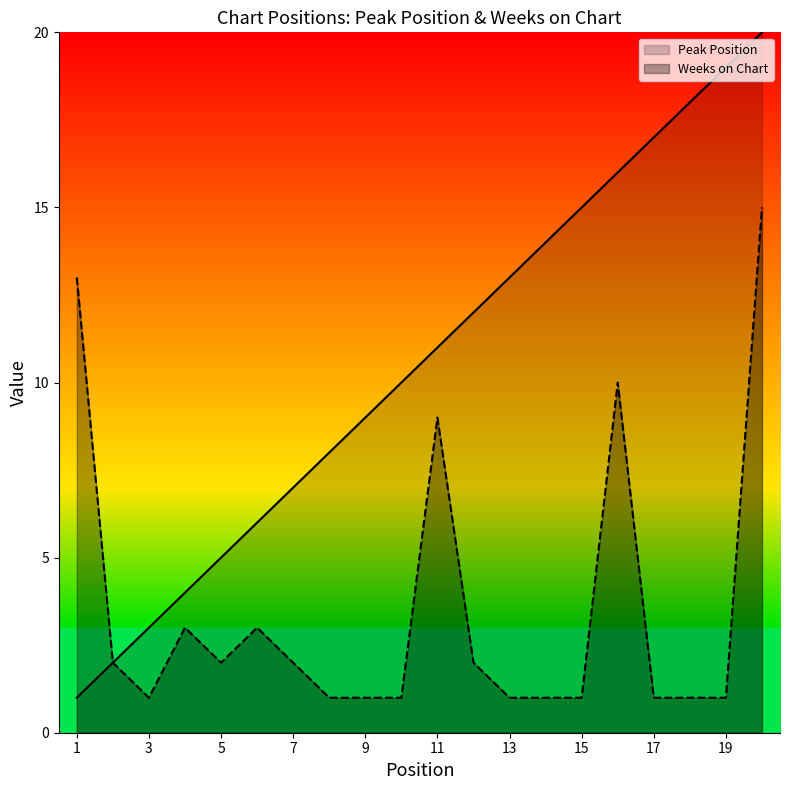

Reading right to left, list all the values displayed in this chart.

Peak Position: 20	19	18	17	16	15	14	13	12	11	10	9	8	7	6	5	4	3	2	1
Weeks on Chart: 15	1	1	1	10	1	1	1	2	9	1	1	1	2	3	2	3	1	2	13